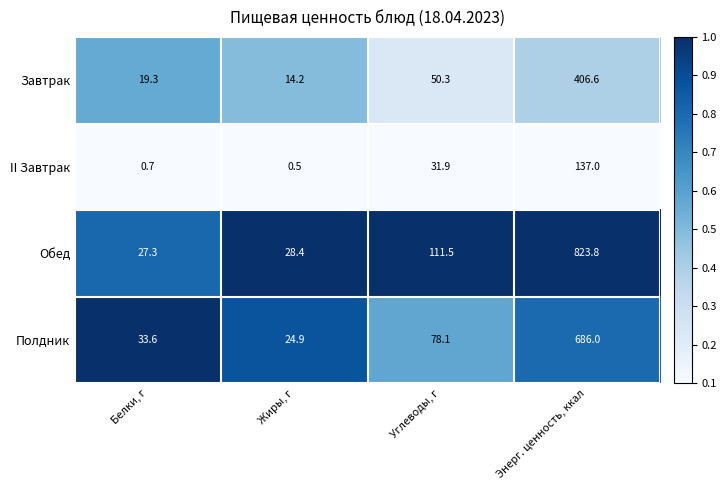

Is it true that Обед equals 823.8 at Энерг. ценность, ккал?

True